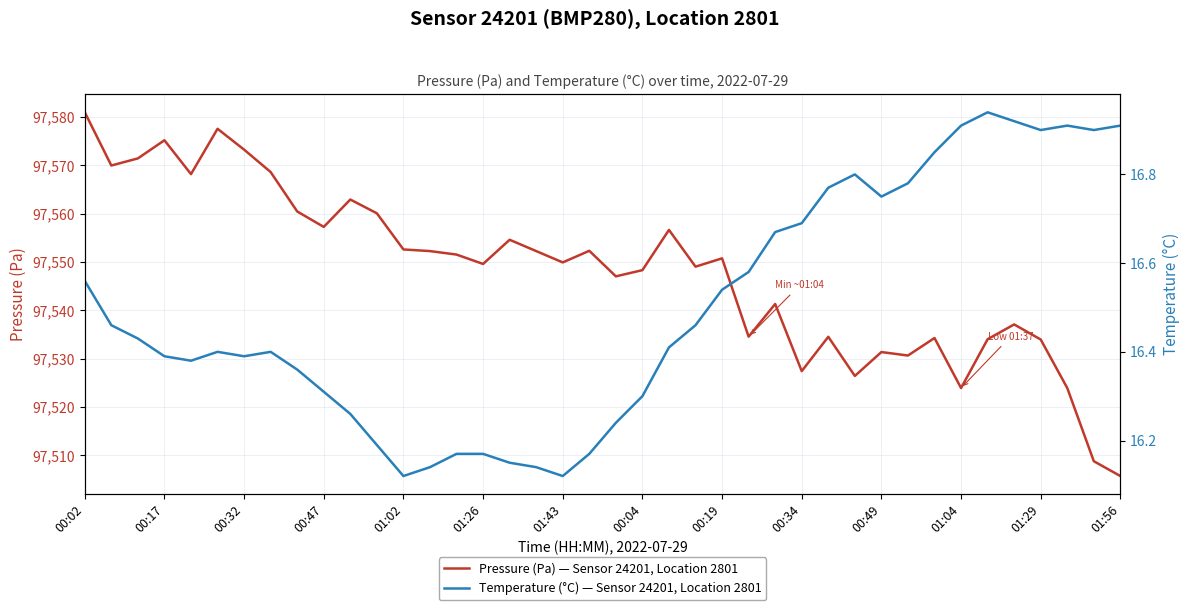

Is it true that Pressure (Pa) — Sensor 24201, Location 2801 equals 139619.9 at 01:26?

False